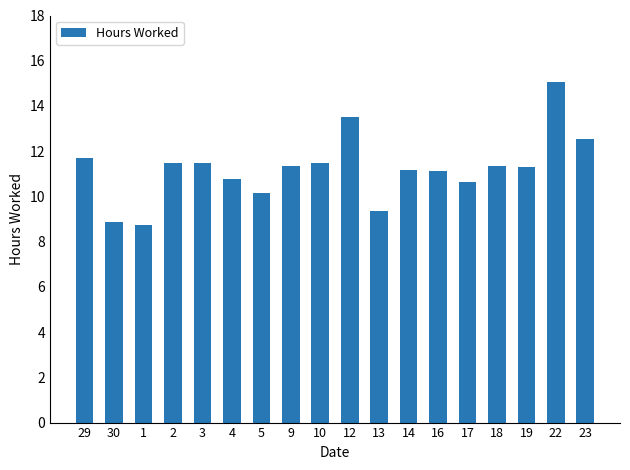

What is the smallest value displayed?

8.8